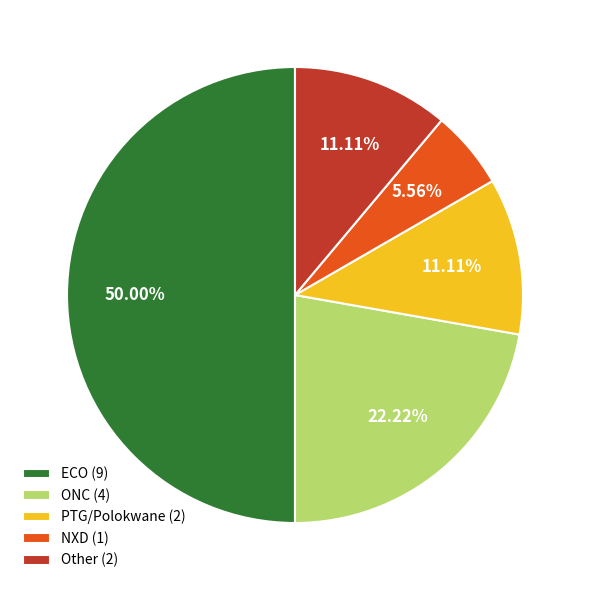

Combined, do PTG/Polokwane (2) and Other (2) account for over 50%?

No